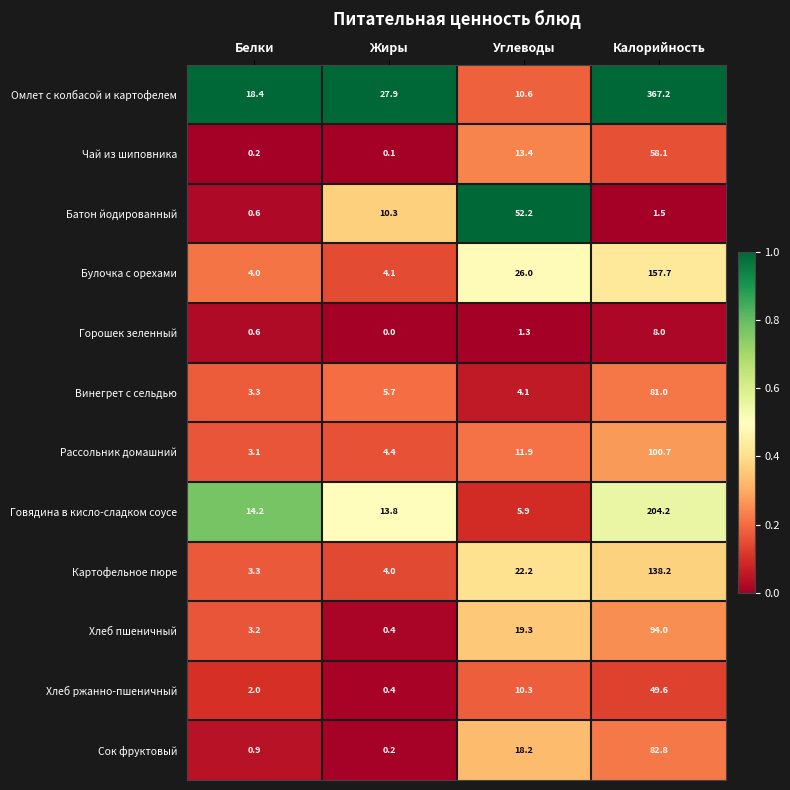

At how many categories does at least one series exceed 0?

4